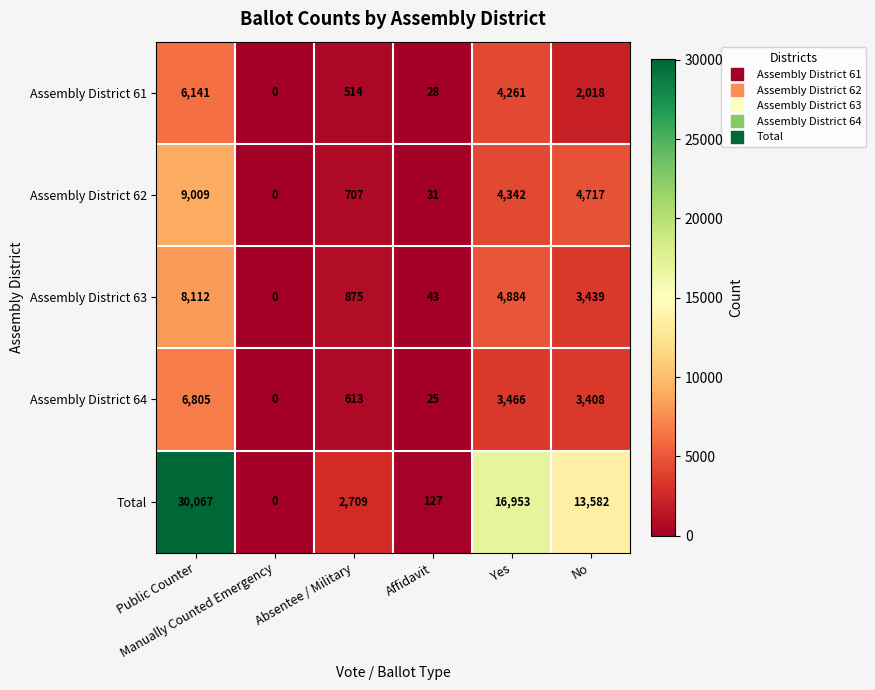

What is the average value of the Assembly District 62 series?

3134